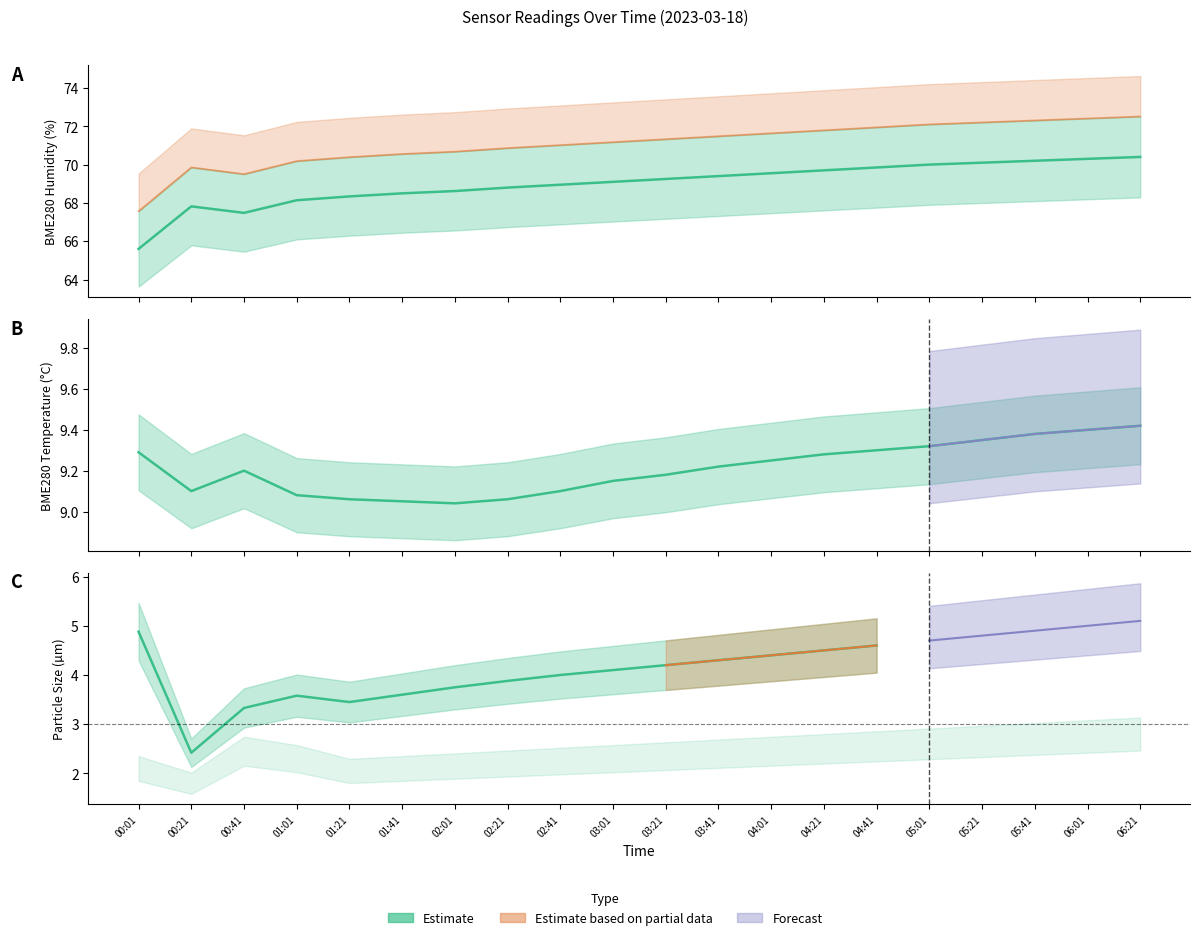

Does the chart have visible grid lines?

No